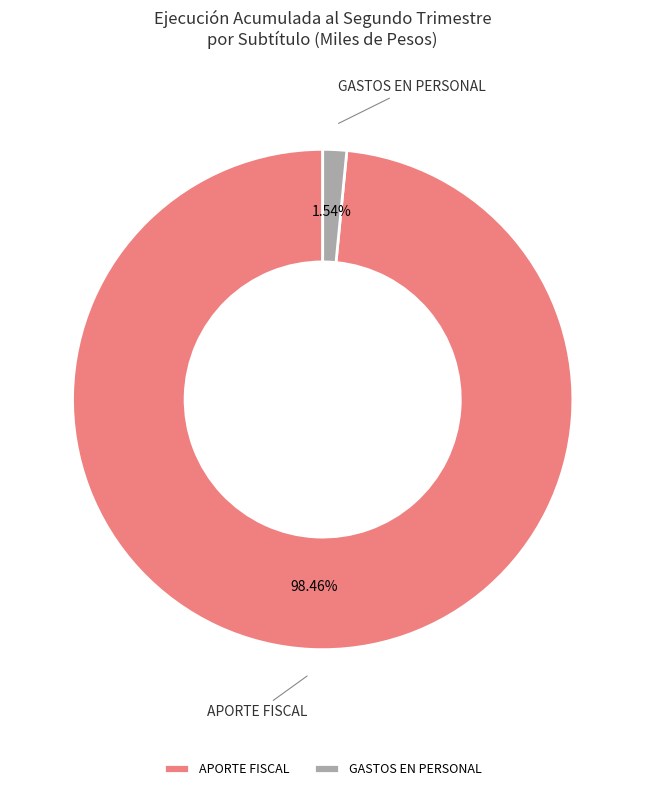

How many slices are in this pie chart?

2